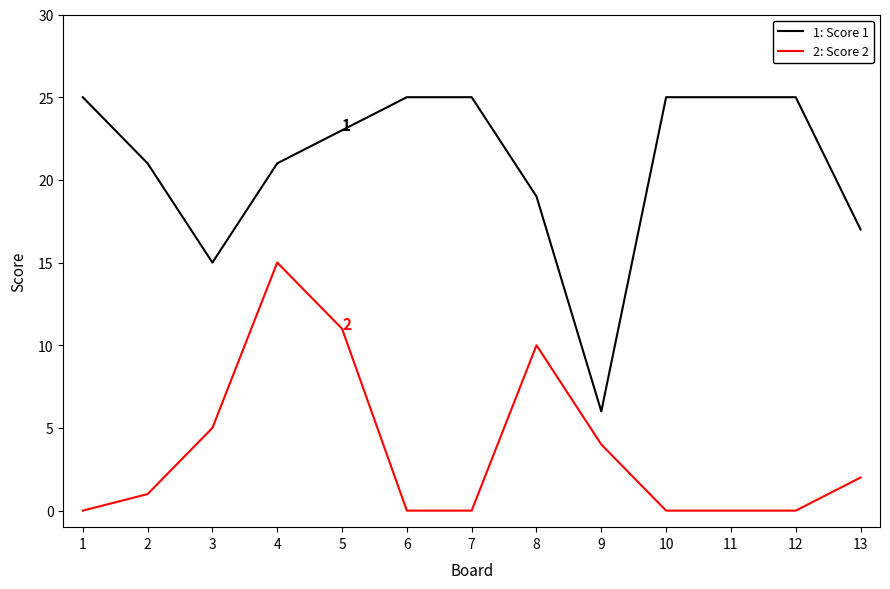

What is the total value across all series at 3?

20